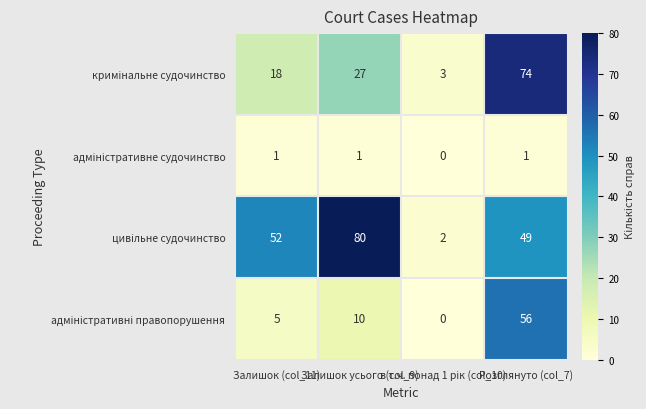

At how many categories does at least one series exceed 35?

3